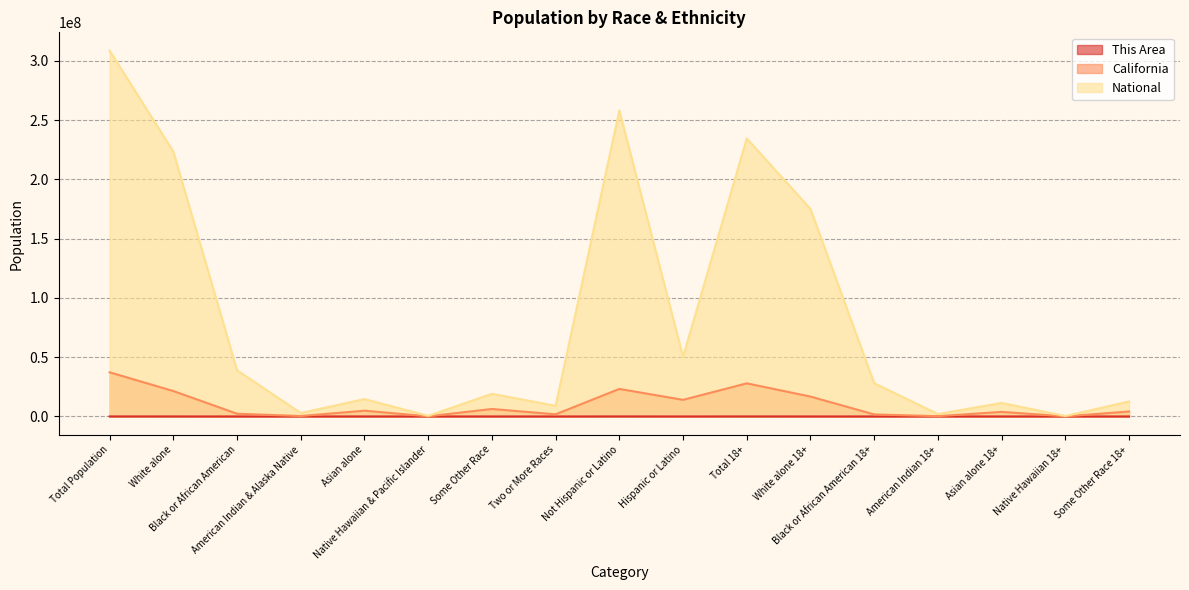

True or false: California has a value of 7248234 at Total 18+.

False